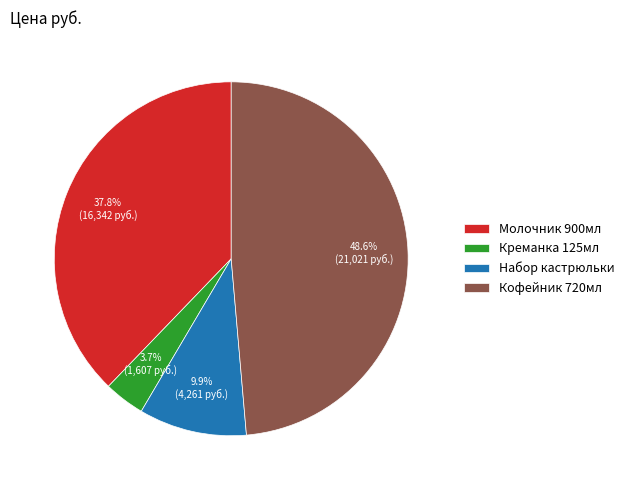

To the nearest percent, what is the difference between the largest and smallest slice percentages?

45%